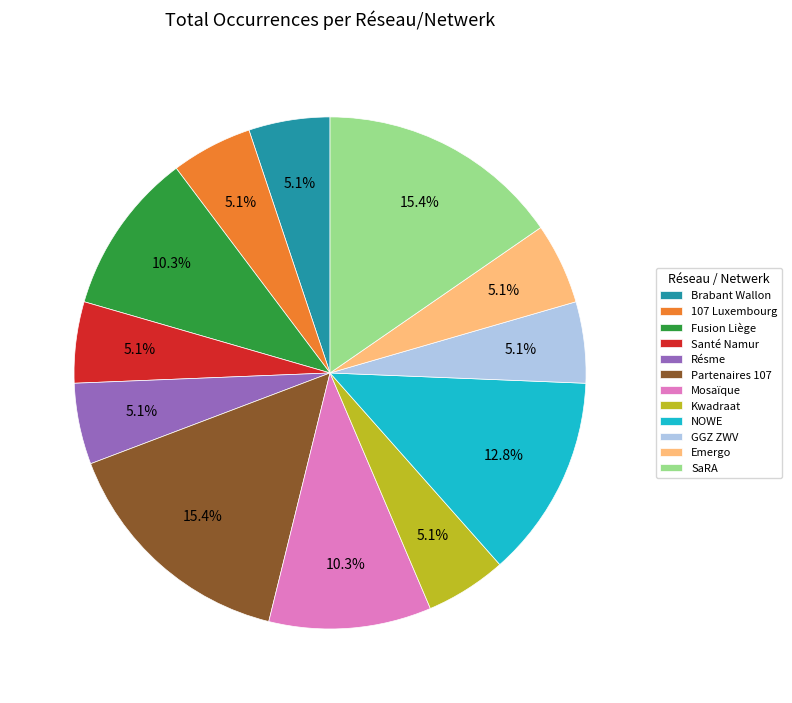

How many segments does this pie chart have?

12